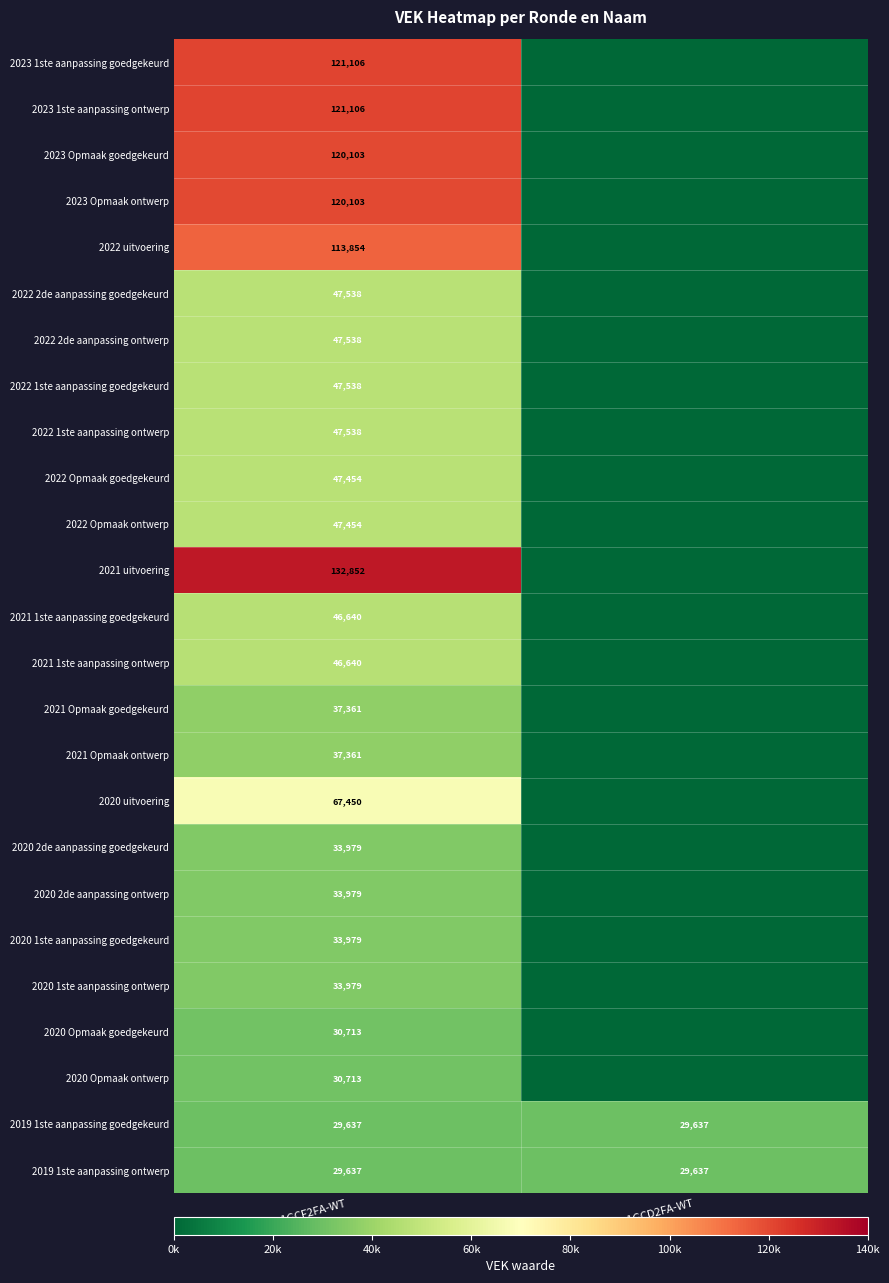

What is the difference between the highest and lowest values at GB0-1GCF2FA-WT?

103215